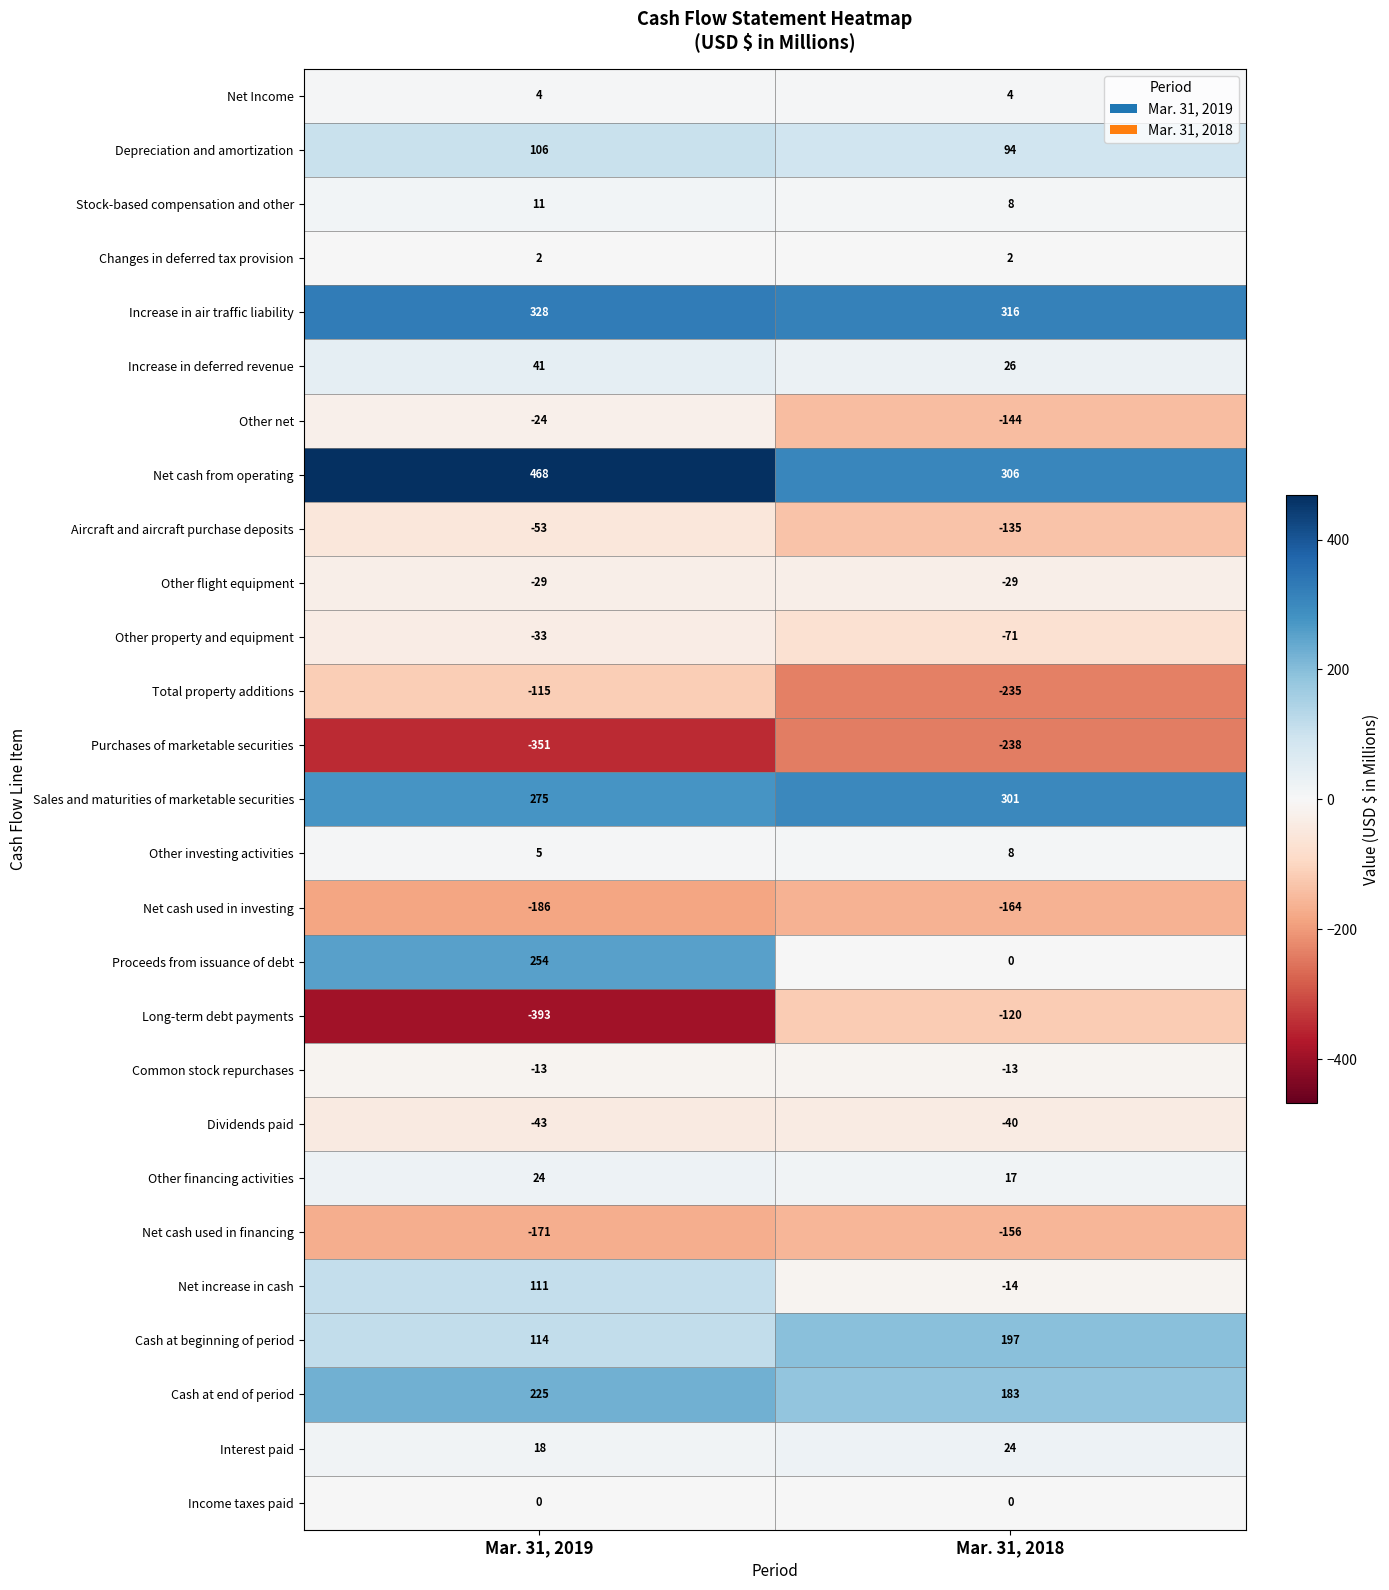

At how many categories does at least one series exceed 353?

1